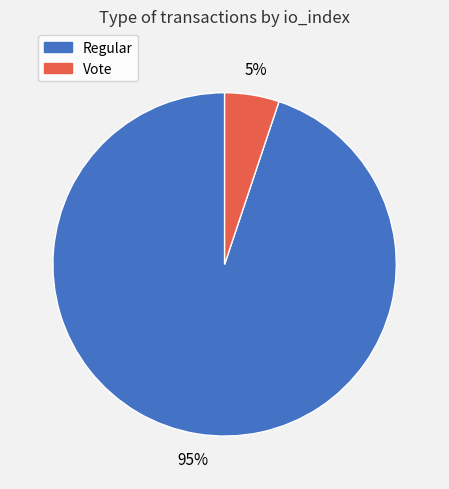

How many slices are in this pie chart?

2